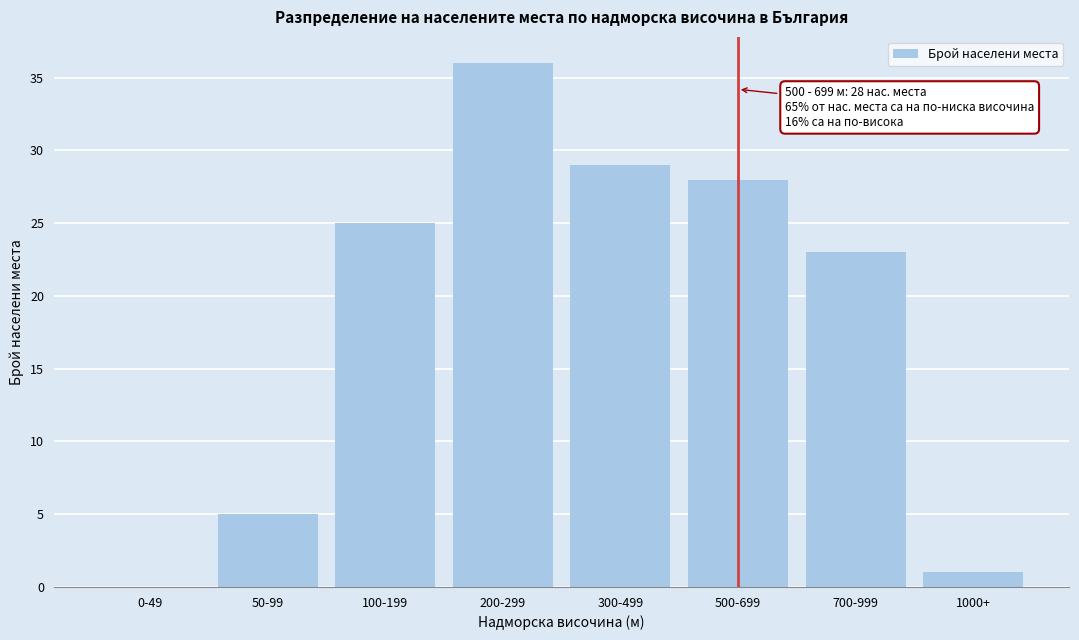

Reading right to left, transcribe all the data shown in this chart.

1000+=1	700-999=23	500-699=28	300-499=29	200-299=36	100-199=25	50-99=5	0-49=0